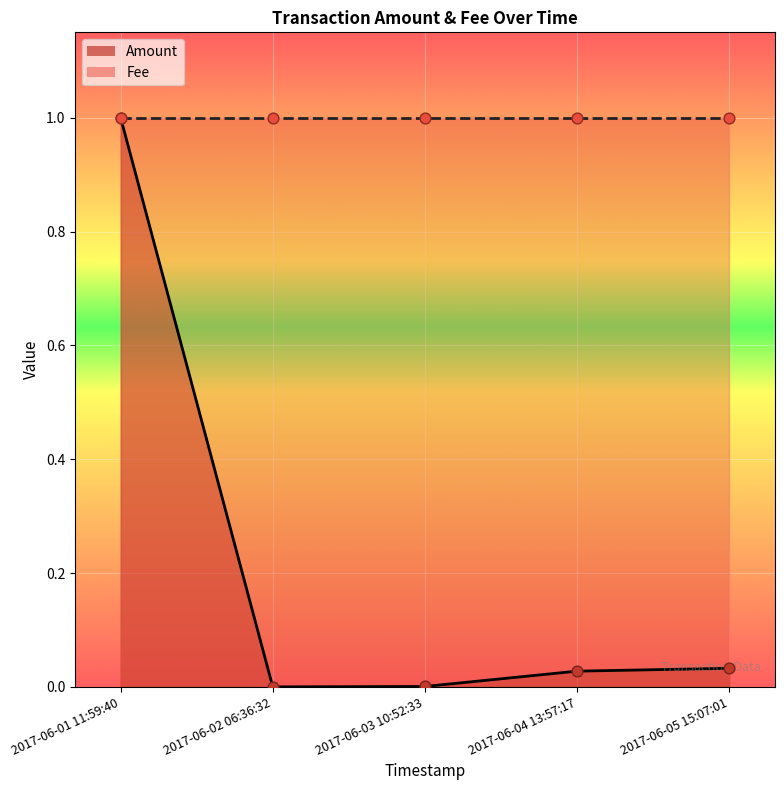

Which series reaches the minimum Y coordinate?

Amount